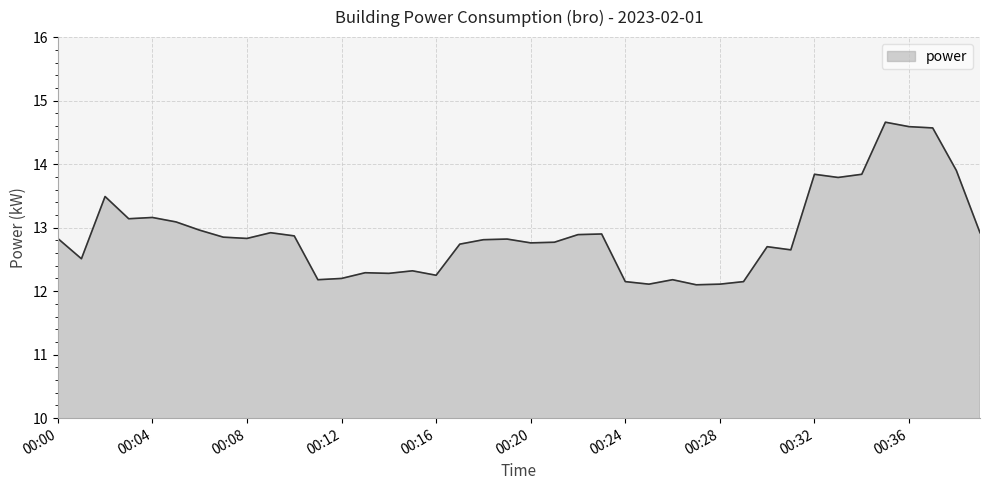

What is the minimum value shown in the chart?

12.1